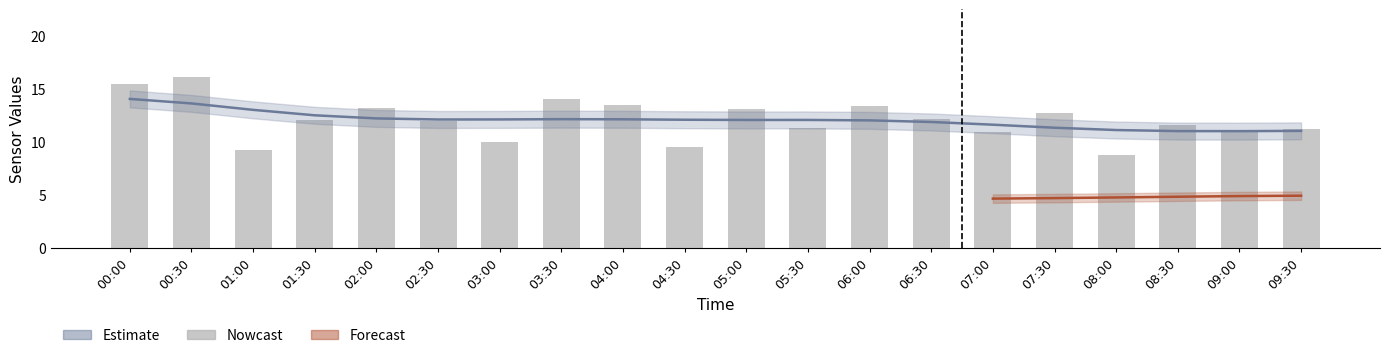

Reading left to right, extract all data points from this chart.

15.5	16.1	9.3	12.0	13.2	11.9	10.0	14.0	13.5	9.6	13.1	11.3	13.3	12.2	10.9	12.7	8.8	11.6	11.0	11.2